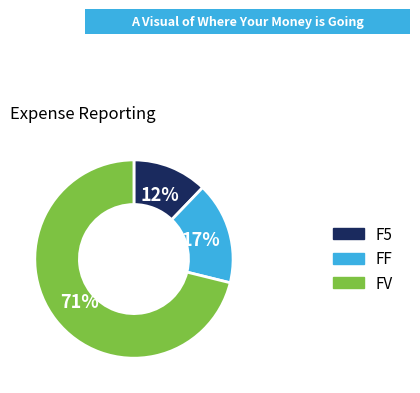

To the nearest percent, what percentage of the pie is FV?

71%